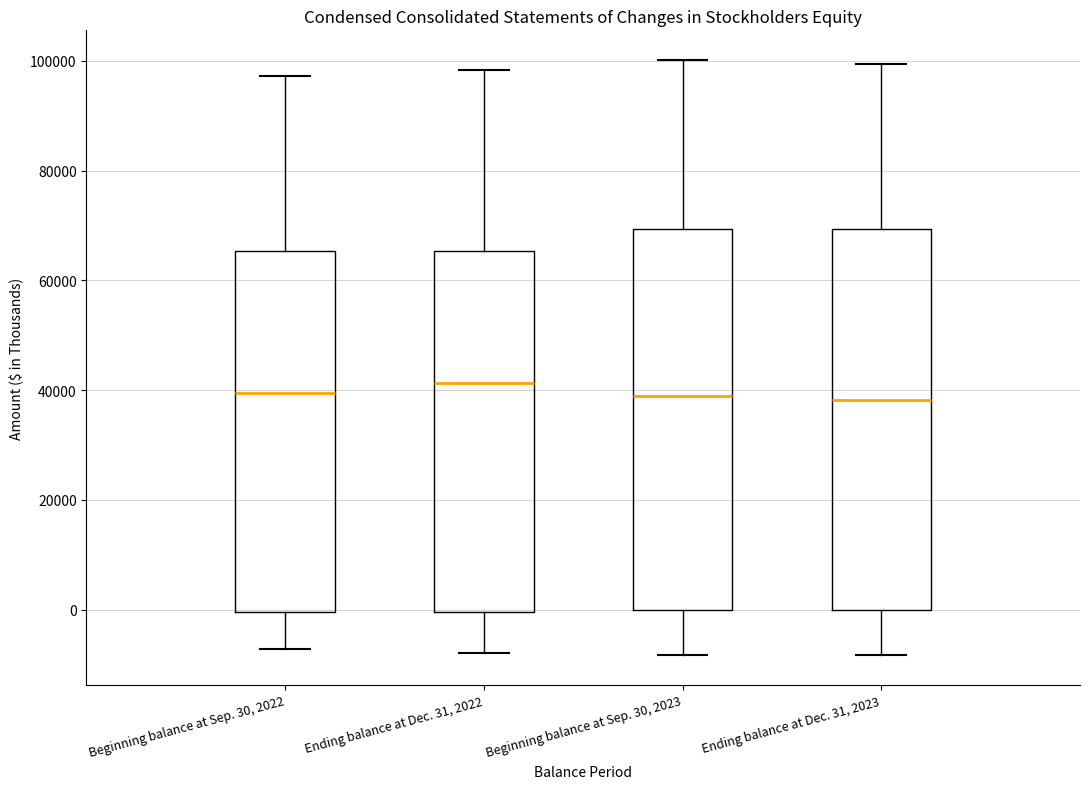

Where is the upper edge of the box for Ending balance at Dec. 31, 2022 on the y-axis? The values are not printed on the chart, so give them approximately, as read against the axis.

66000